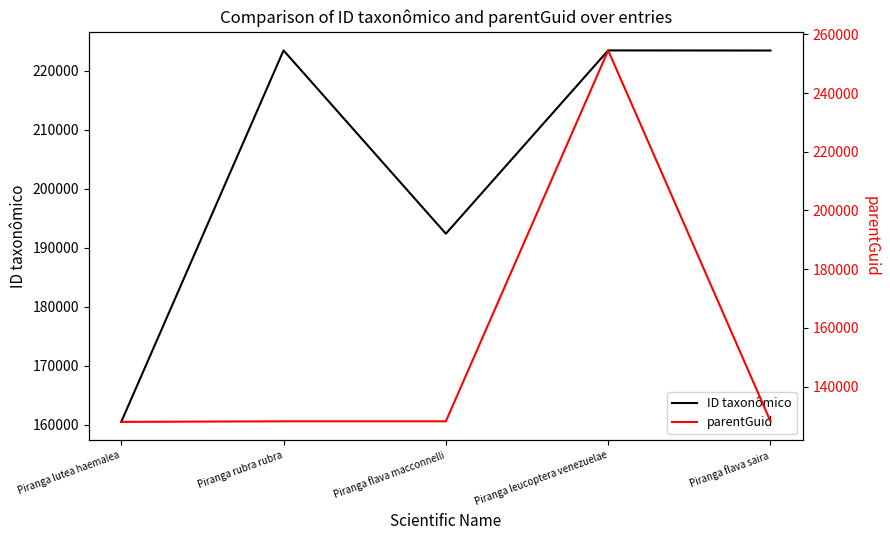

What is the total value across all series at Piranga flava saira?

351604